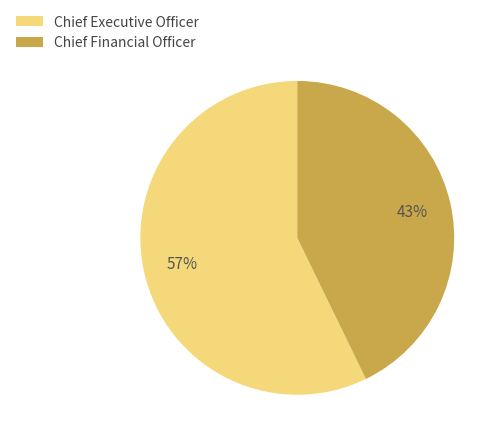

To the nearest percent, what is the difference between the Chief Executive Officer and Chief Financial Officer slice percentages?

14%